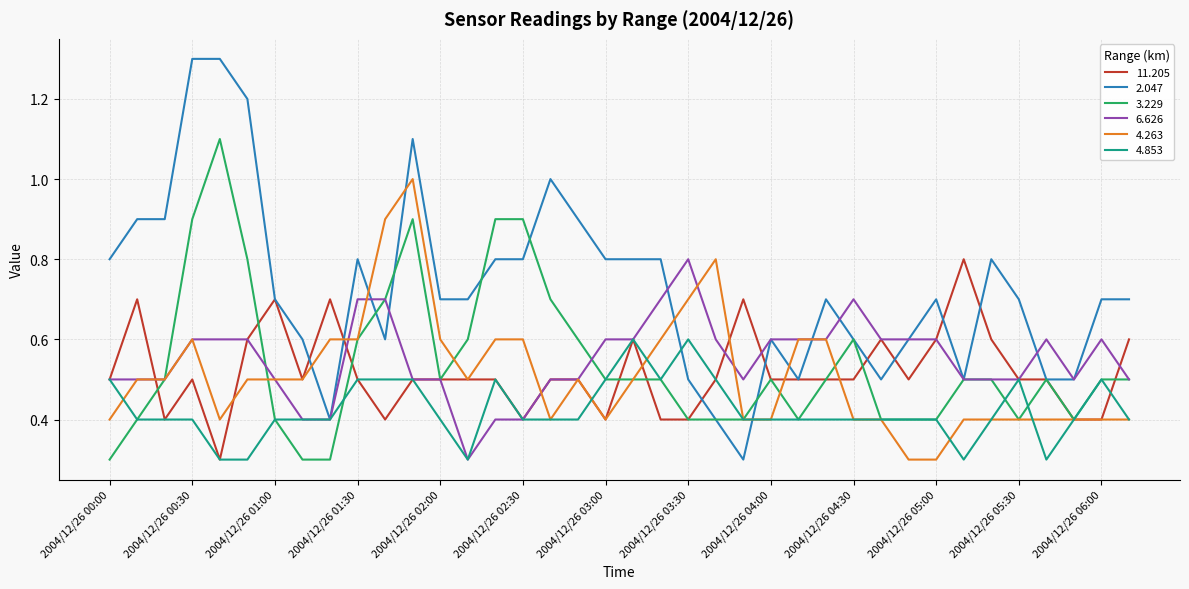

Which series has the largest range (max minus min)?

2.047